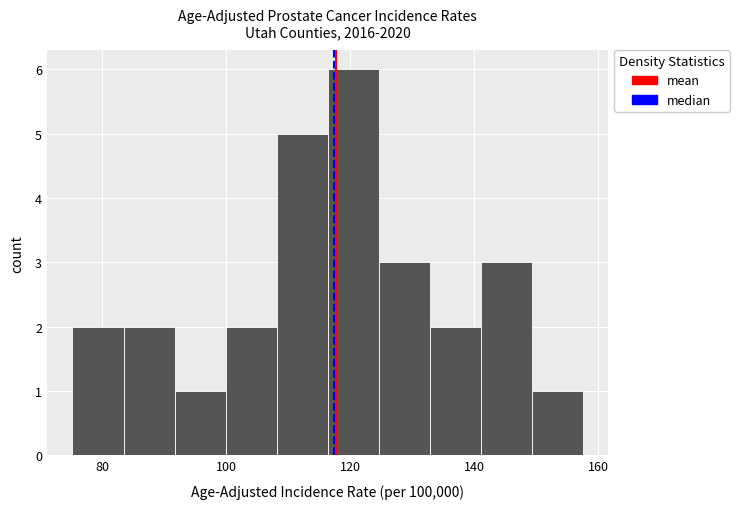

Which range on the x-axis has the tallest bar?

116 to 124